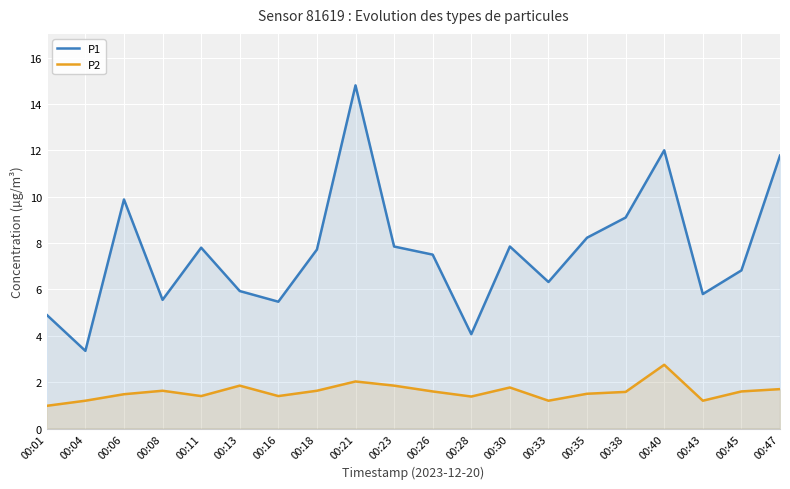

Rank the series at 00:11 from lowest to highest value.

P2, P1